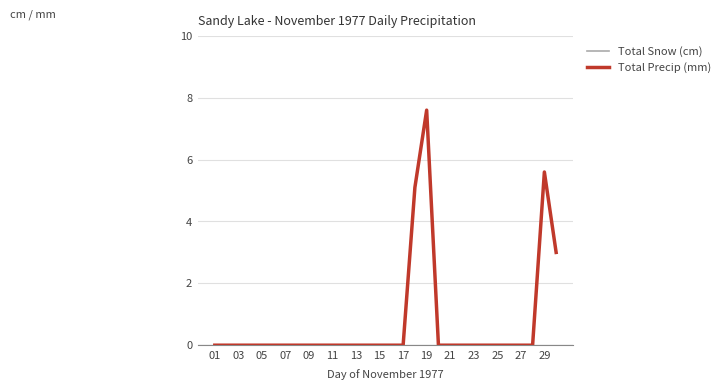

How many lines are shown in the chart?

2